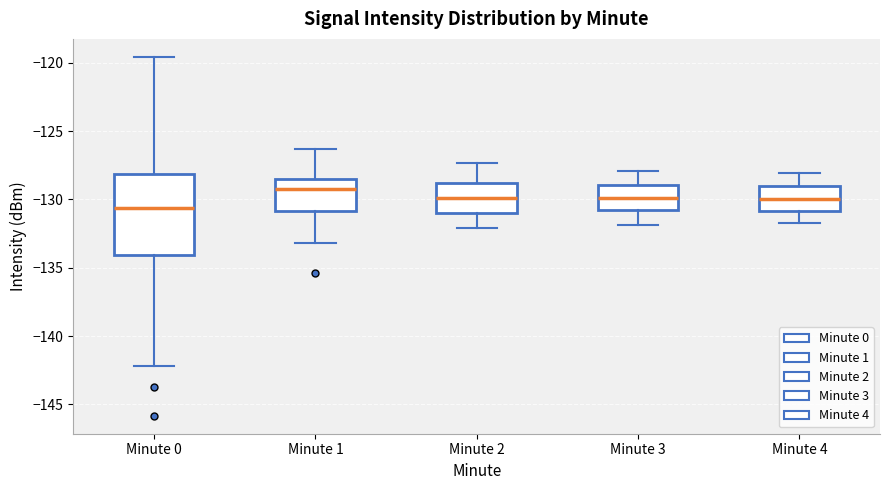

Comparing the boxes themselves (not the whiskers), which one is the tallest?

Minute 0